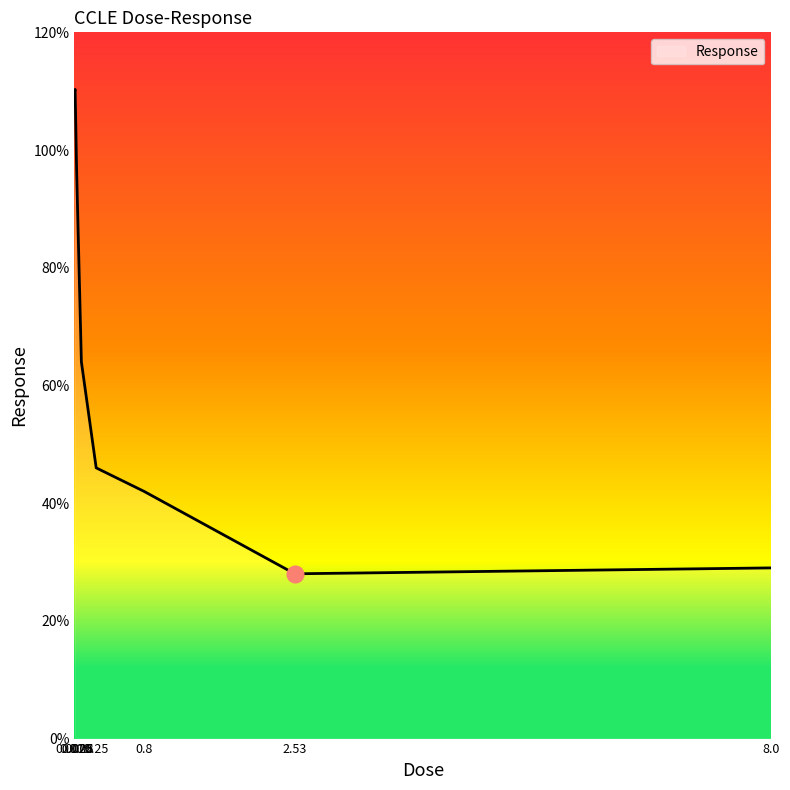

Where is the data nearest to the value 69?

0.08